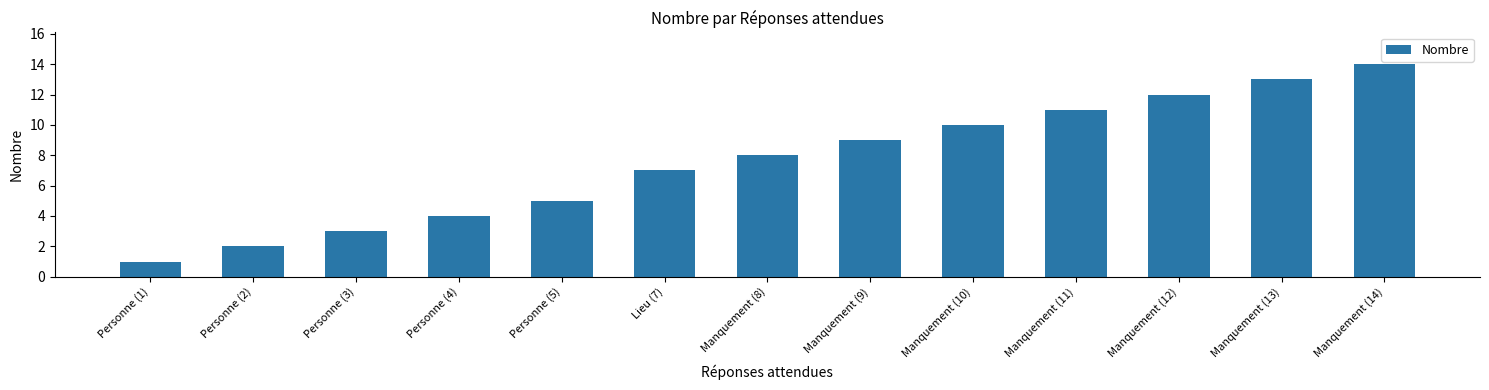

What position from the left is Manquement (13)?

12